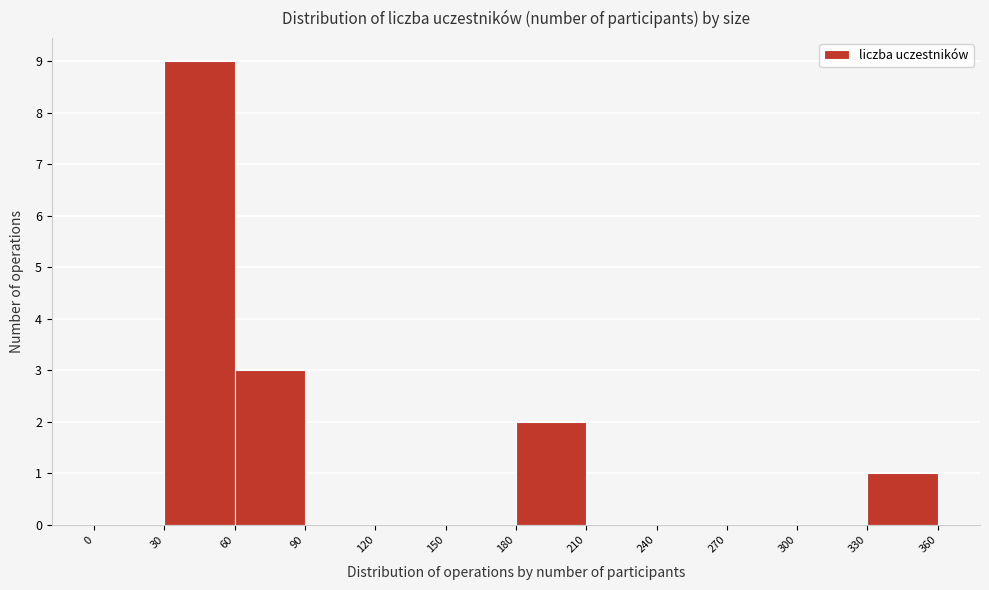

Over which range of the x-axis is the bar tallest?

30 to 60